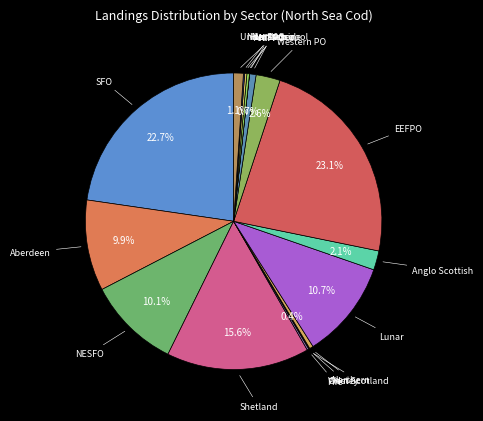

To the nearest percent, what portion does Aberdeen represent?

10%